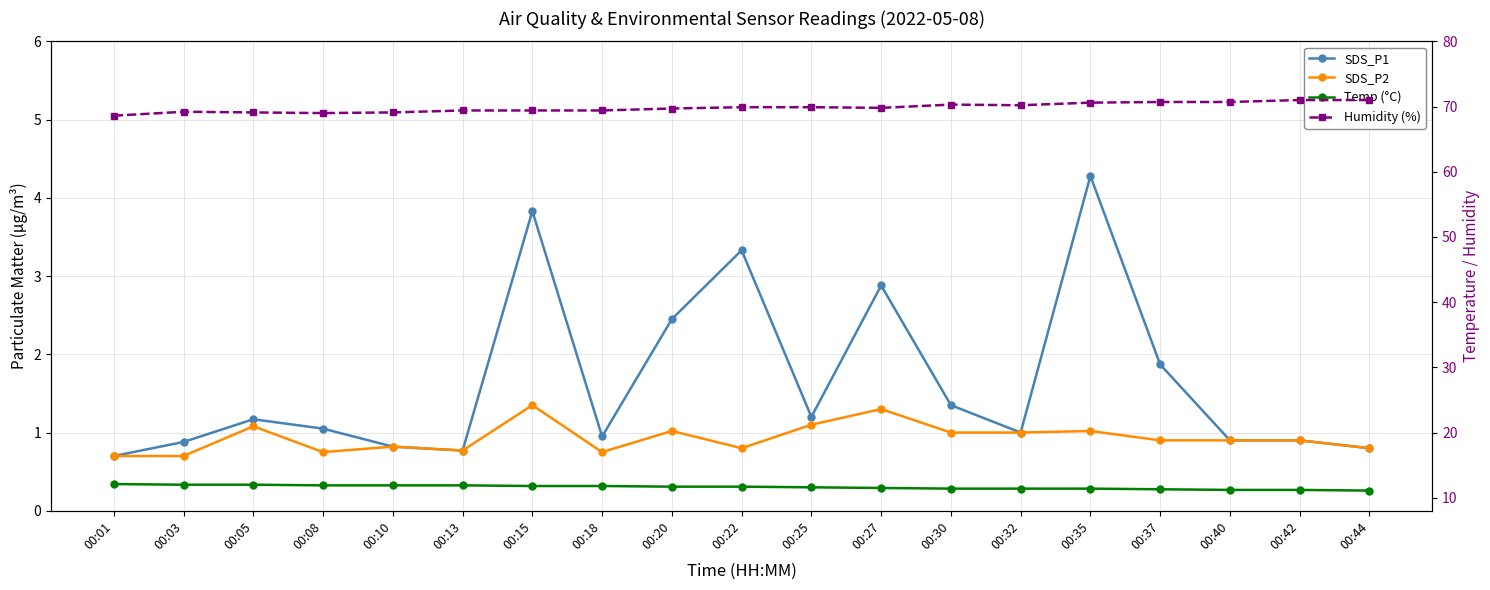

True or false: Humidity (%) and SDS_P1 cross at least once.

False